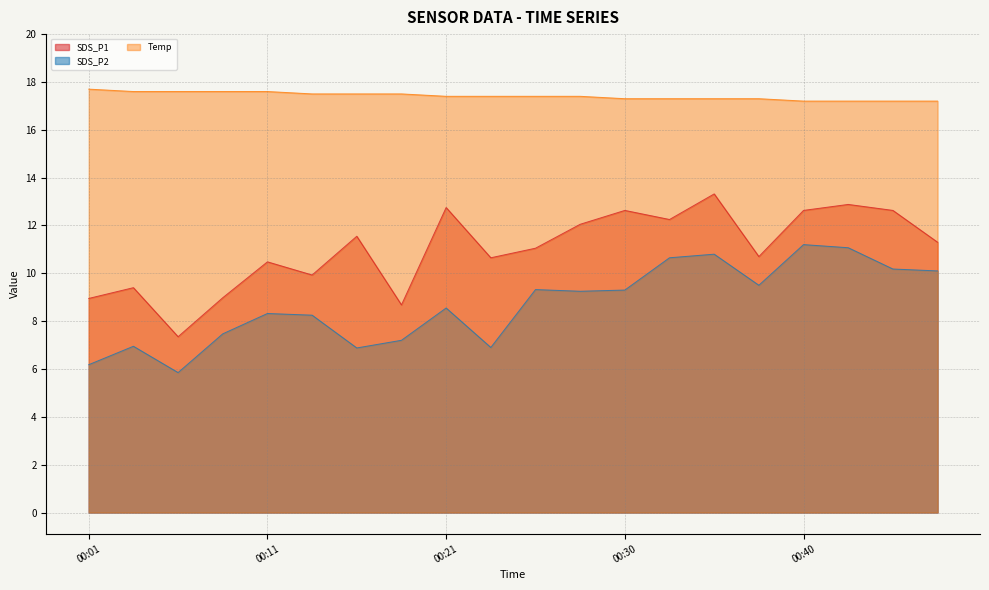

What is the spread (max minus min) of values at 00:40?

6.0